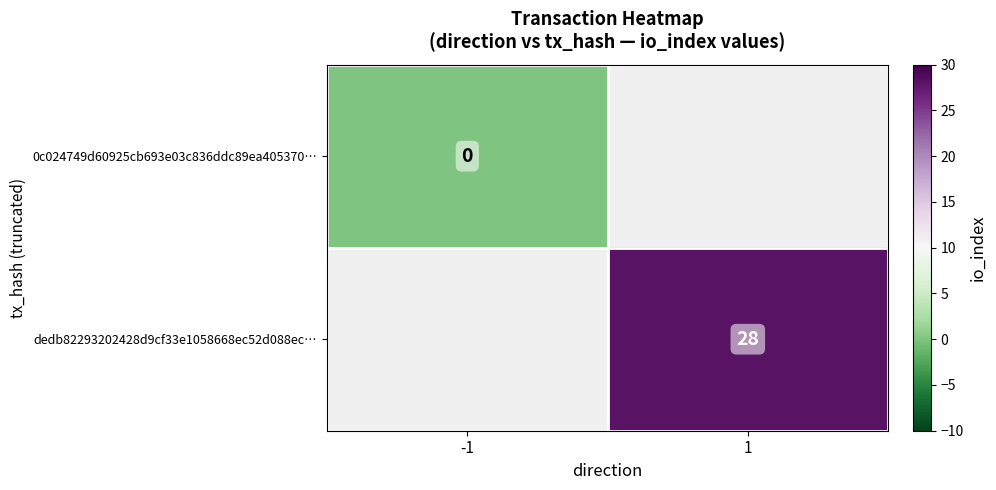

True or false: dedb82293202428d9cf33e1058668ec52d088ec… has a value of 17 at 1.

False